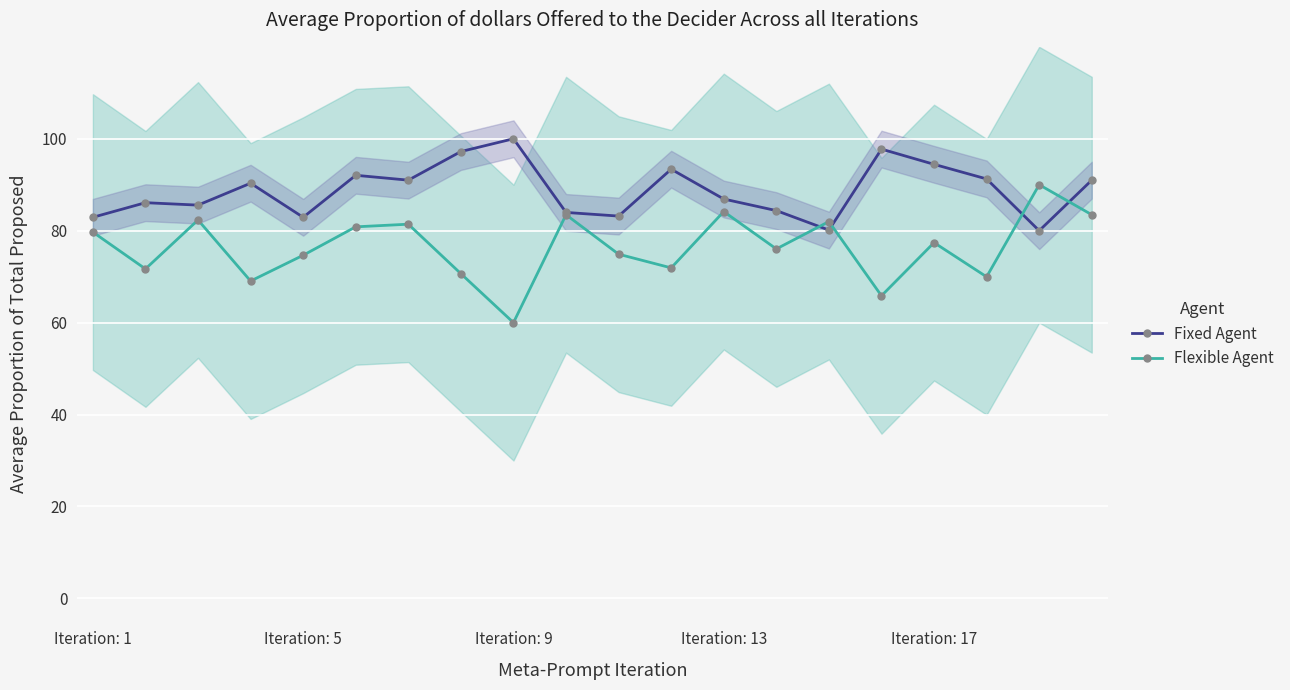

The value of Fixed Agent at Iteration: 5 is 82.9. True or false?

True